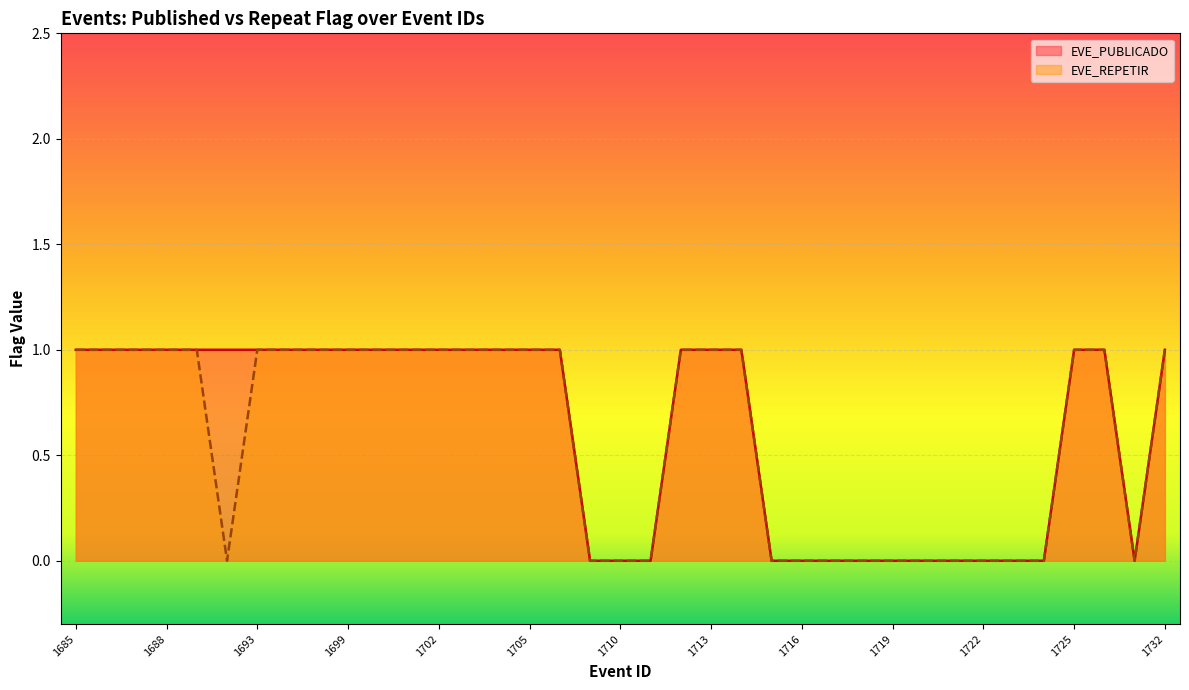

Rank the series by their maximum value, from highest to lowest.

EVE_PUBLICADO, EVE_REPETIR